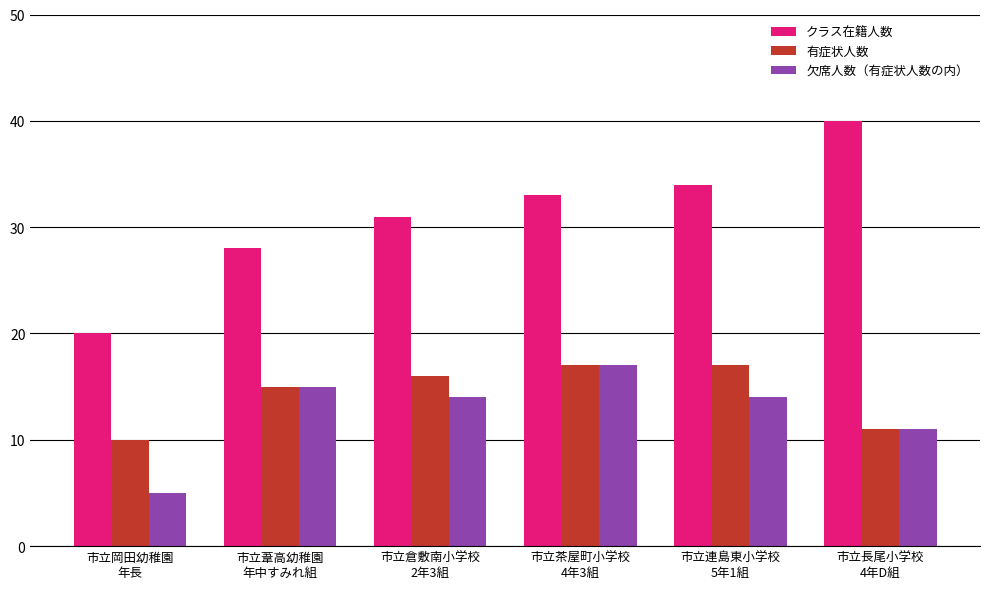

What is the minimum value for 有症状人数?

10